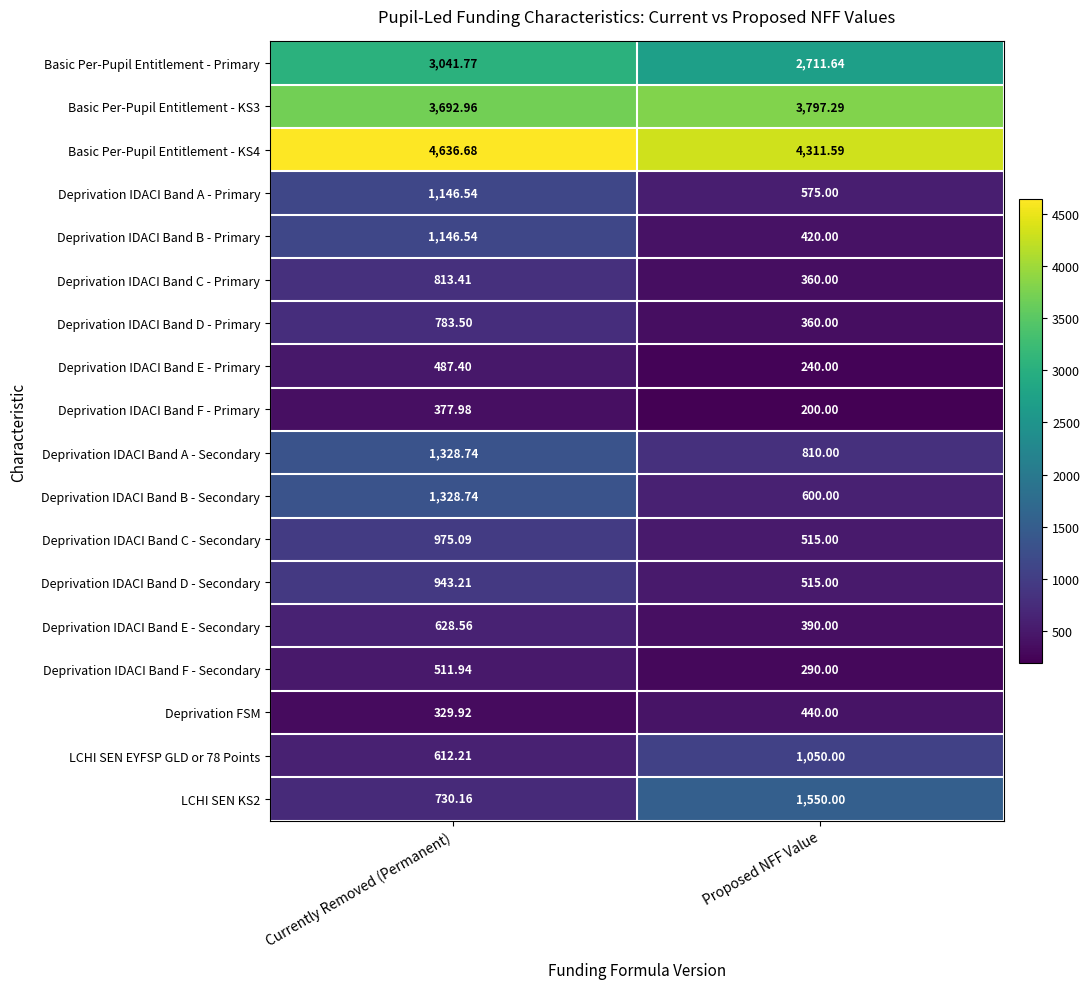

Rank the categories by Deprivation FSM value from lowest to highest.

Currently Removed (Permanent), Proposed NFF Value